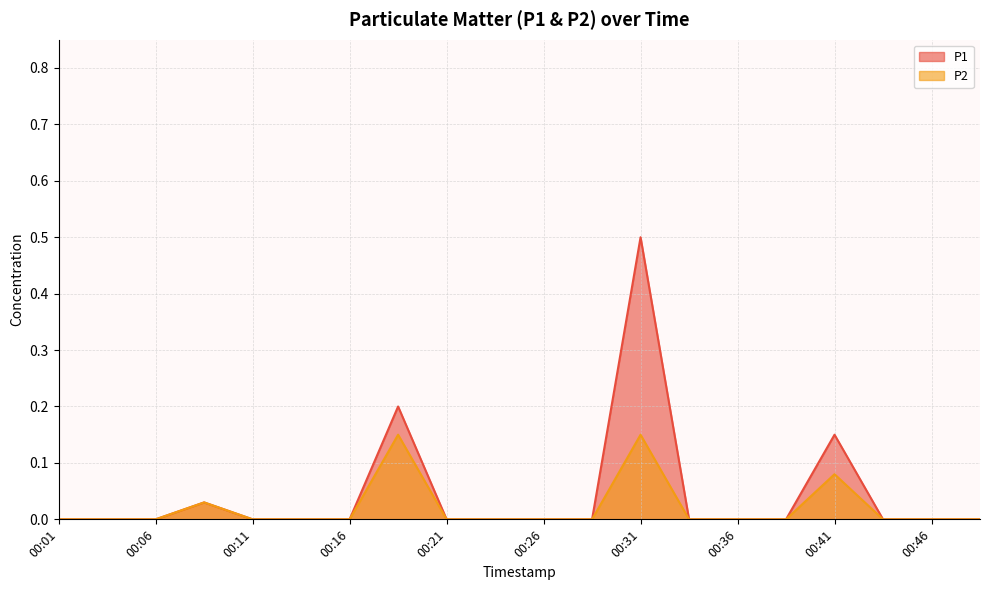

How many data points does each series have?

20